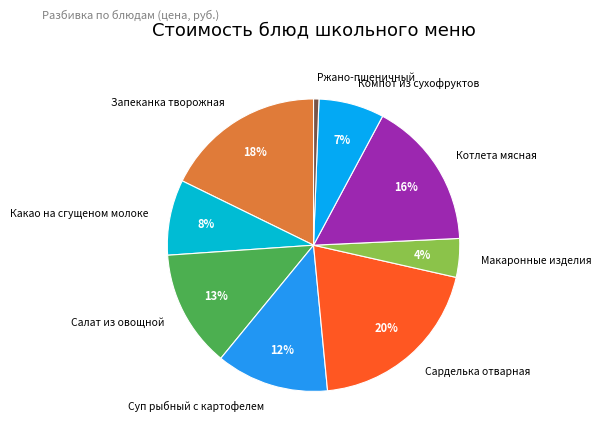

True or false: Макаронные изделия accounts for 4% of the total.

True